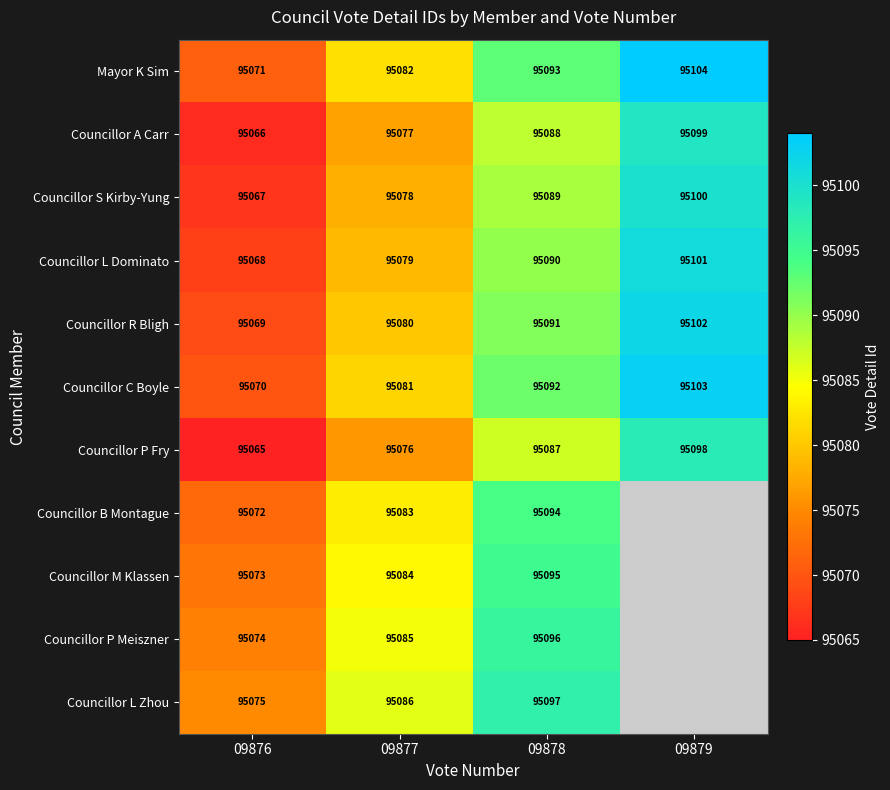

List the labels in order of Councillor S Kirby-Yung value, largest first.

09879, 09878, 09877, 09876